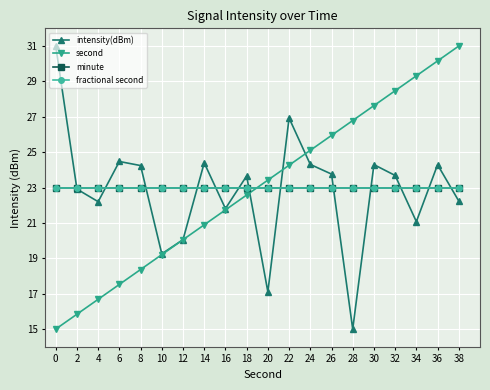

Which series changed the most between 6 and 28?

intensity(dBm)